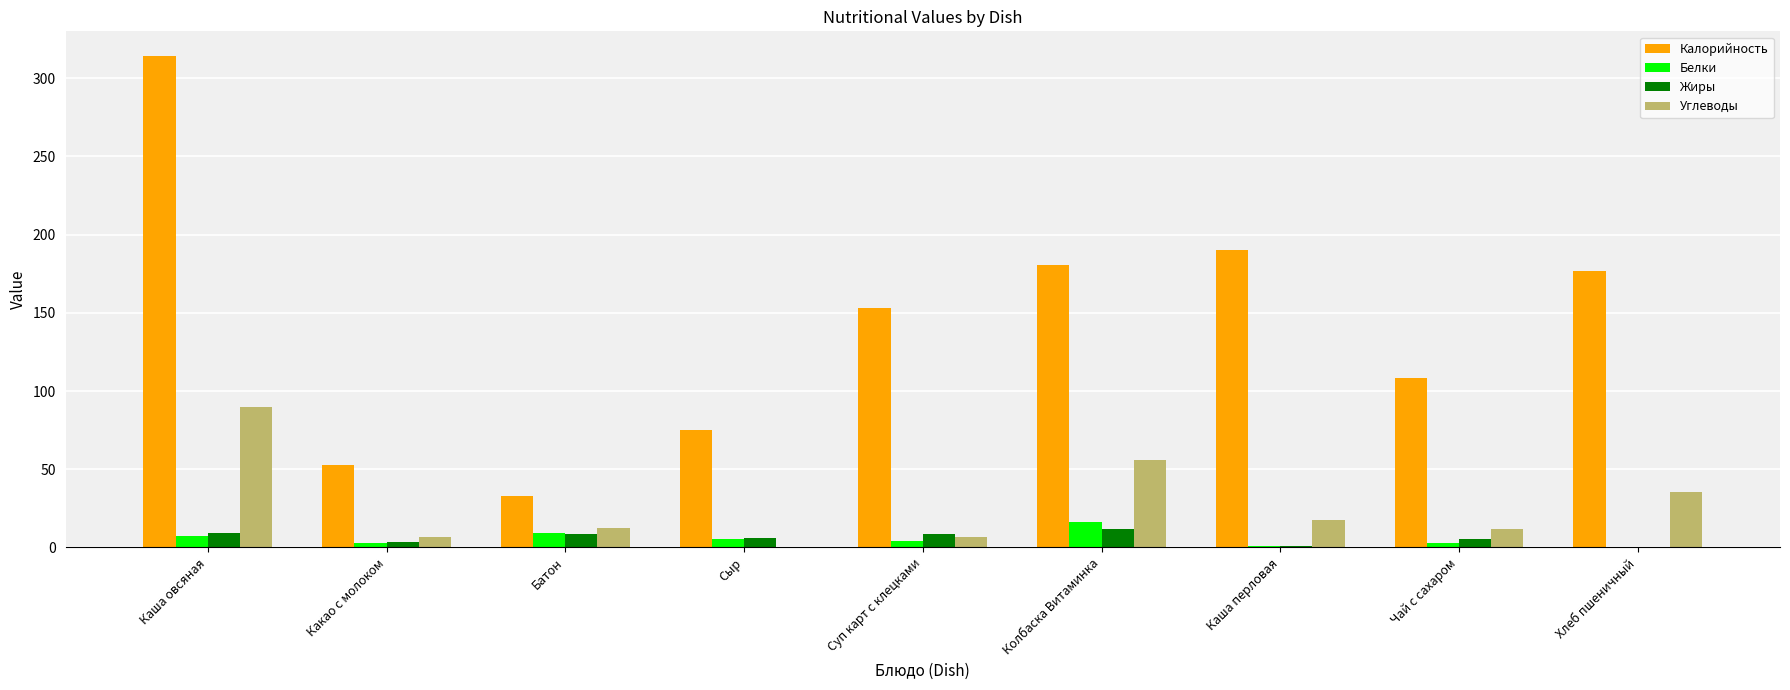

What is the total value across all series at Колбаска Витаминка?

265.1